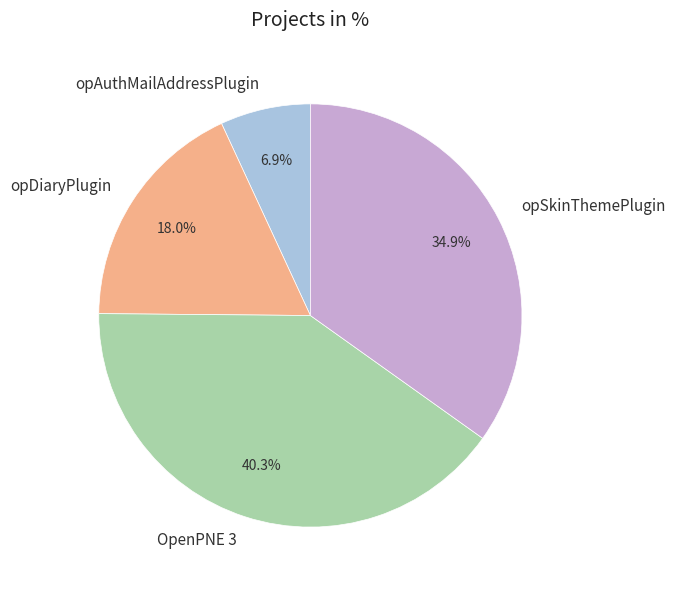

Which category has the smallest portion of the pie?

opAuthMailAddressPlugin